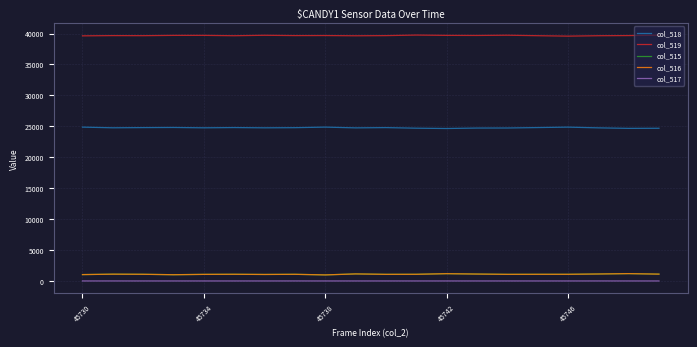

True or false: col_518 and col_517 cross at least once.

False